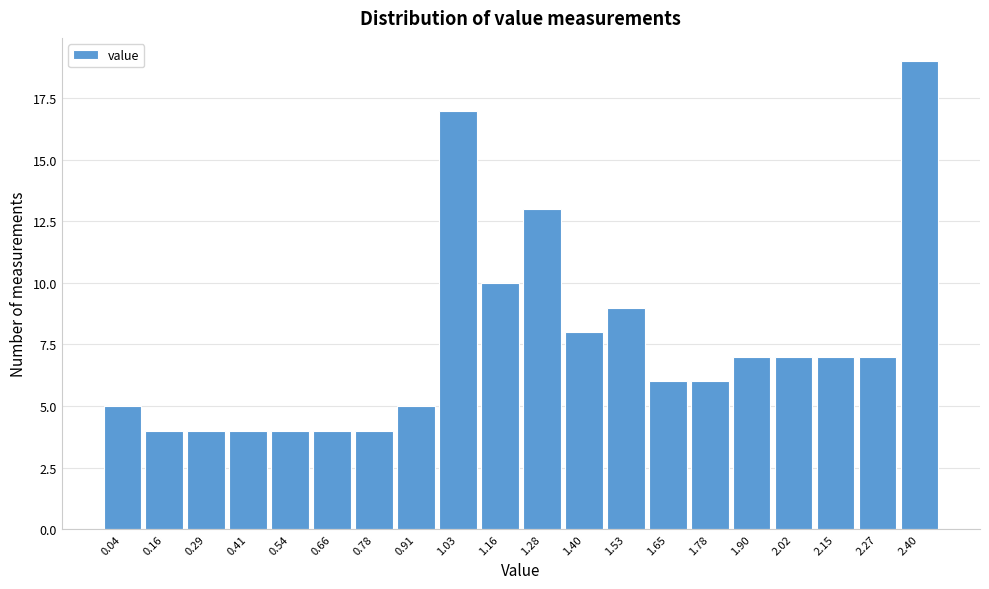

Reading right to left, extract all data points from this chart.

19	7	7	7	7	6	6	9	8	13	10	17	5	4	4	4	4	4	4	5